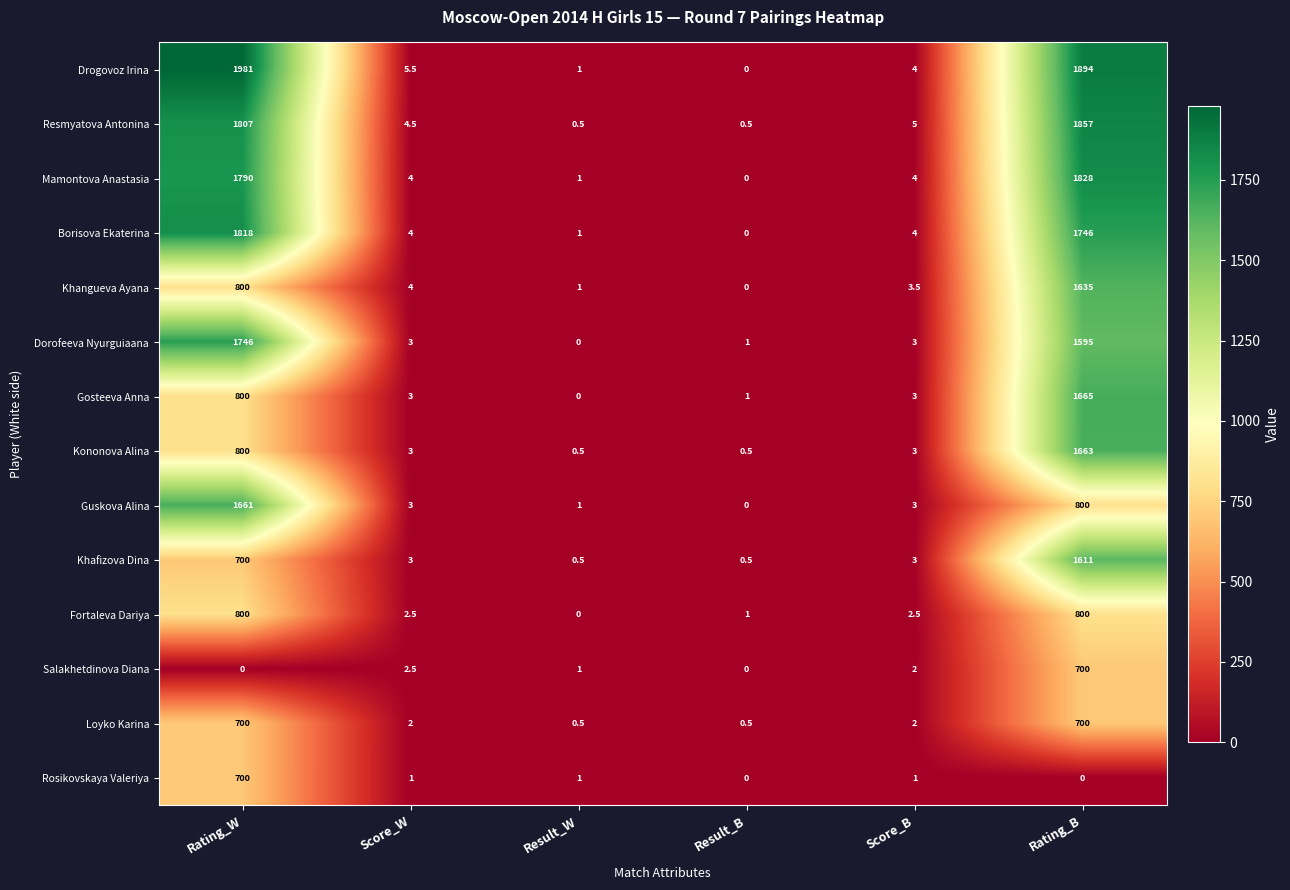

What is the difference between the Kononova Alina values at Rating_W and Result_W?

799.5